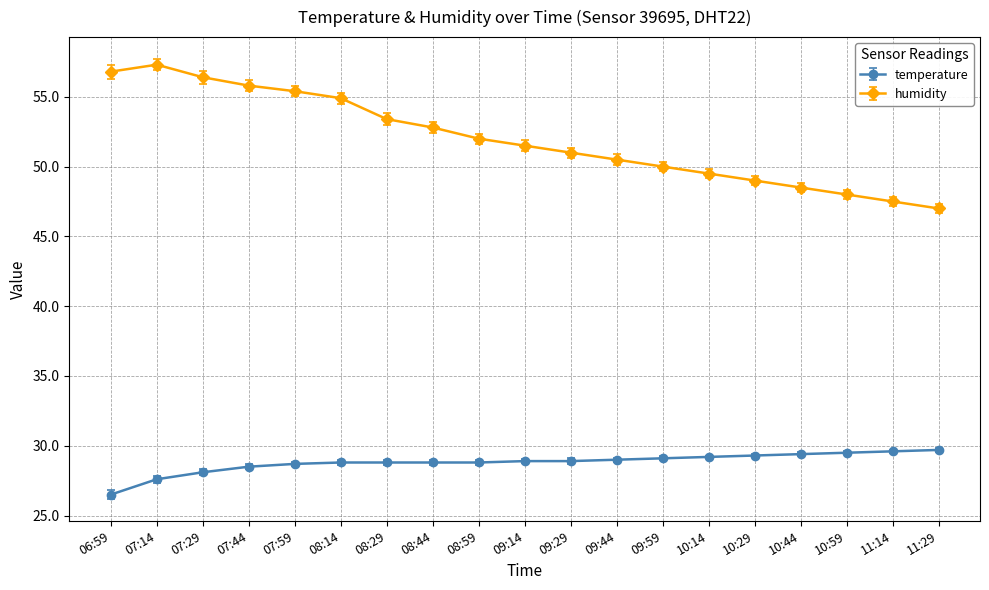

Which series has the largest total across all categories?

humidity